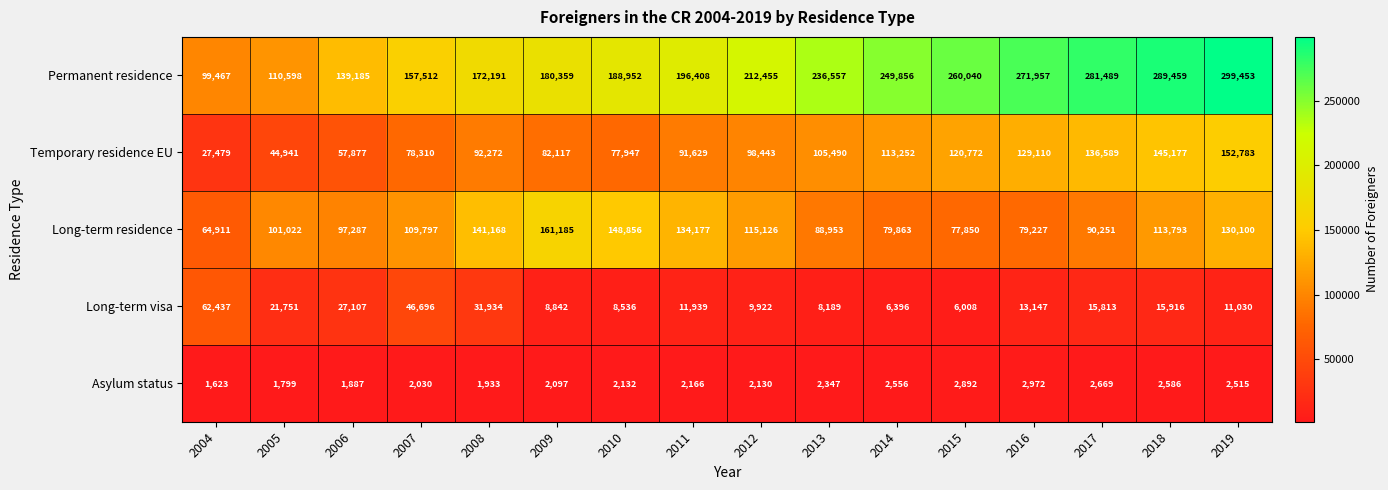

Which series has the largest total across all categories?

Permanent residence